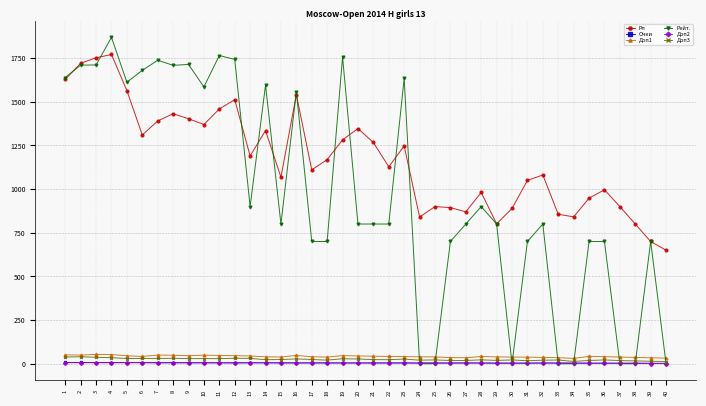

The value of Рп at 38 is 313.2. True or false?

False